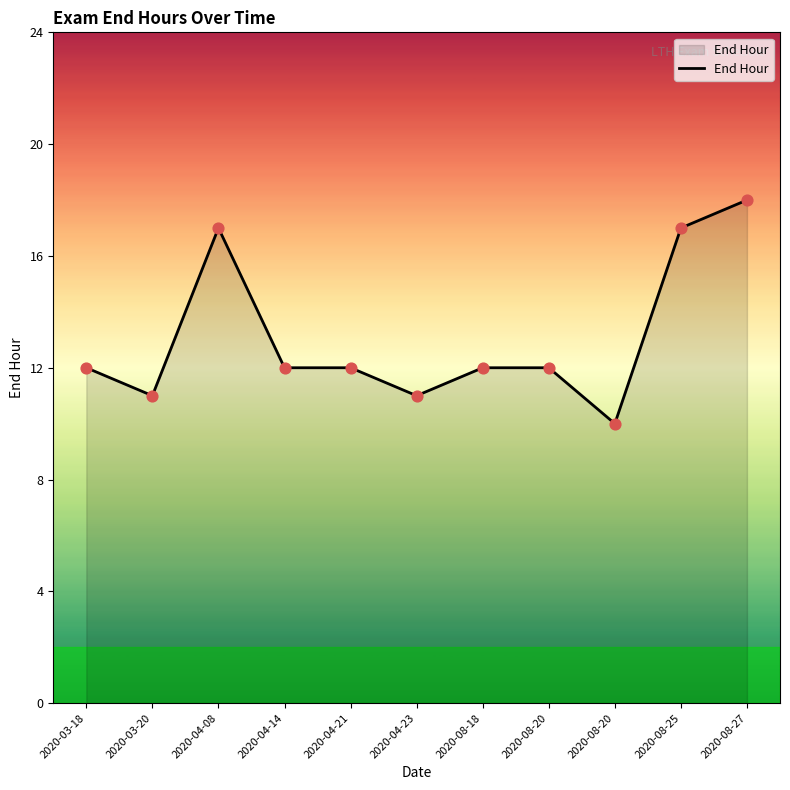

What is the change in value from 2020-04-21 to 2020-08-20?

-2